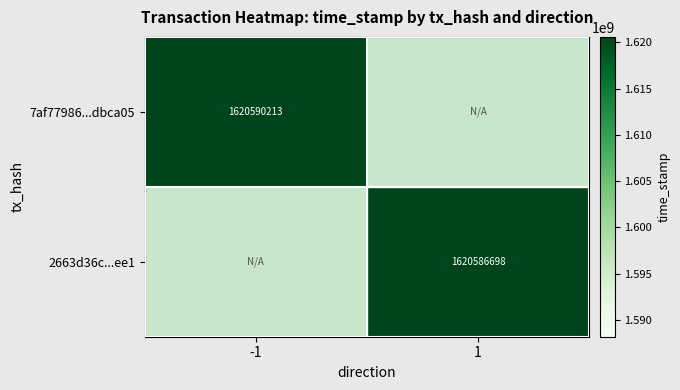

How many series are shown in this chart?

2